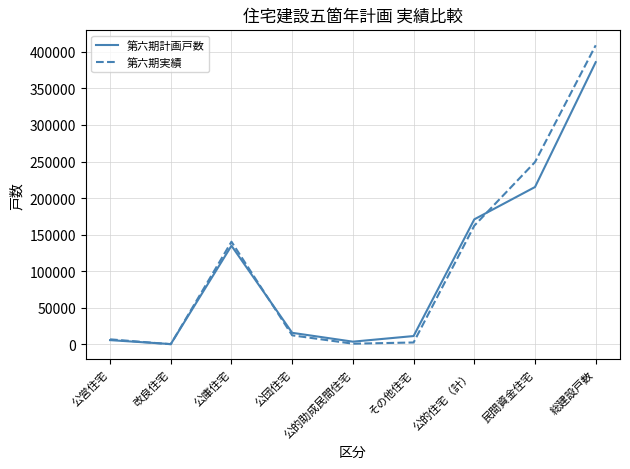

The value of 第六期計画戸数 at 公的住宅（計） is 170880. True or false?

True